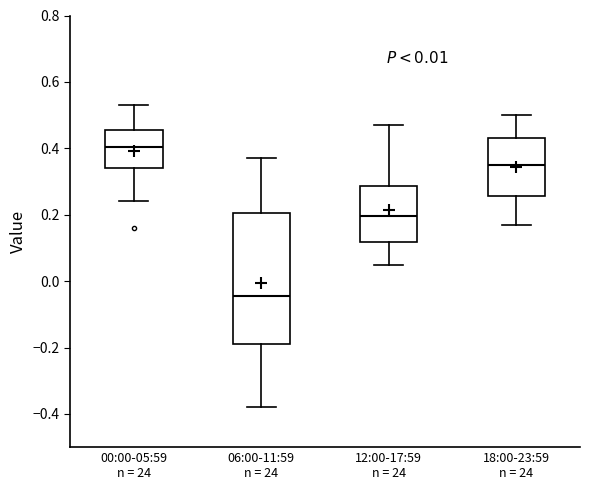

Comparing the boxes themselves (not the whiskers), which one is the tallest?

06:00-11:59 n = 24